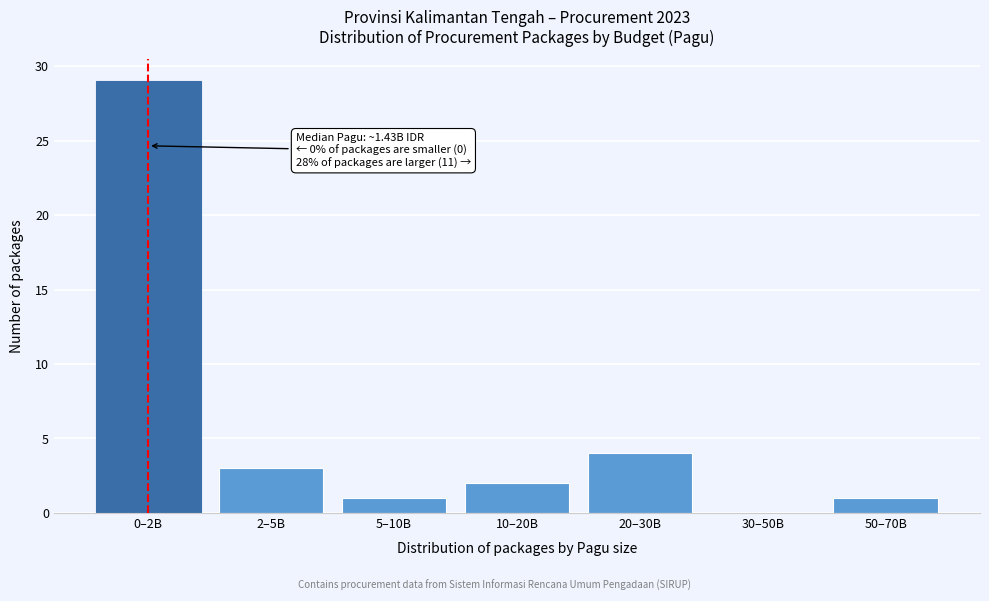

Reading left to right, extract all data points from this chart.

0–2B=29	2–5B=3	5–10B=1	10–20B=2	20–30B=4	30–50B=0	50–70B=1